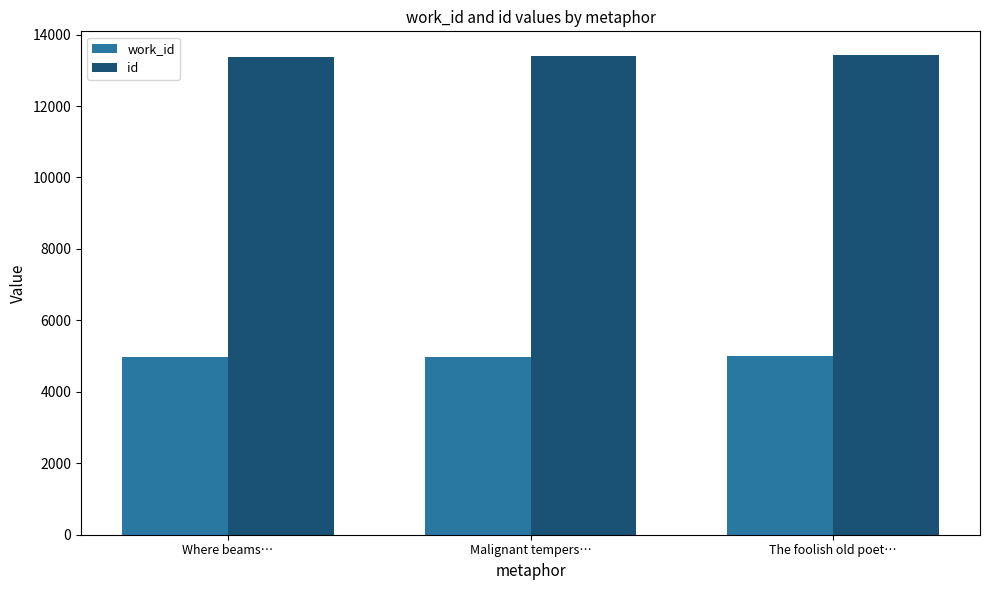

What is the label of the 3rd bar from the left?

The foolish old poet…